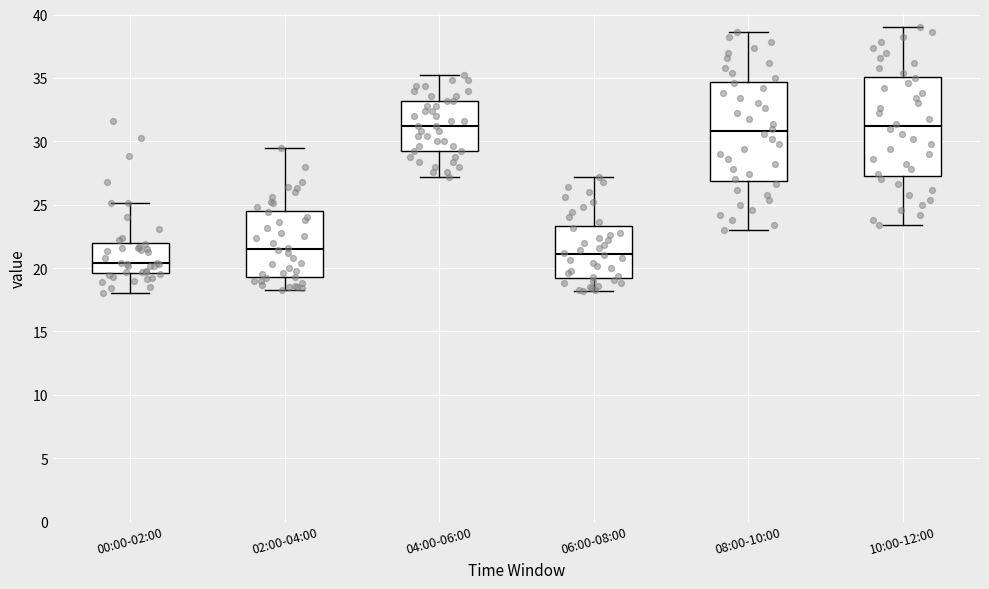

Reading left to right, read every box against the y-axis: the position of its median line, the range the box covers, and the ends of its whiskers. The values are not printed on the chart, so give them approximately, as read against the axis.

00:00-02:00: median 20.5, box 19.5 to 22.0, whiskers 18.0 to 25.0
02:00-04:00: median 21.5, box 19.5 to 24.5, whiskers 18.5 to 29.5
04:00-06:00: median 31.0, box 29.0 to 33.0, whiskers 27.0 to 35.0
06:00-08:00: median 21.0, box 19.5 to 23.5, whiskers 18.0 to 27.0
08:00-10:00: median 31.0, box 27.0 to 34.5, whiskers 23.0 to 38.5
10:00-12:00: median 31.0, box 27.5 to 35.0, whiskers 23.5 to 39.0